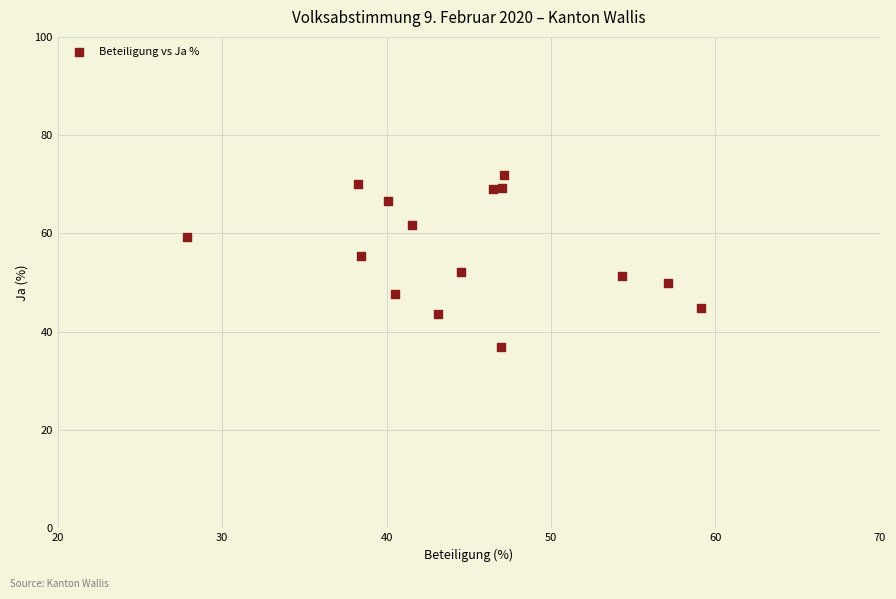

What is the range of X values (max minus min)?

31.3